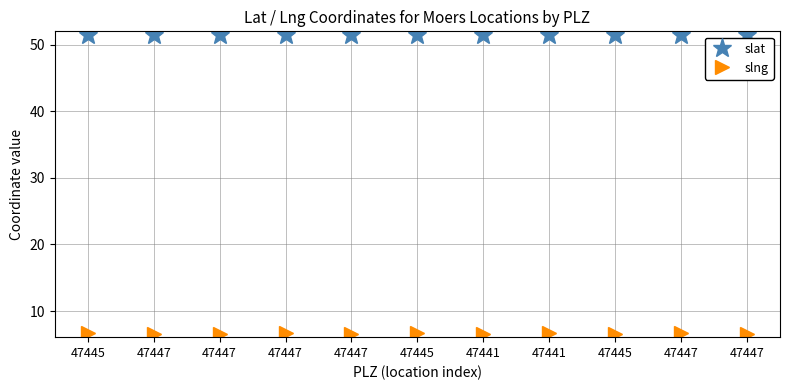

What is the difference between the maximum and minimum values in the slng series?

0.1